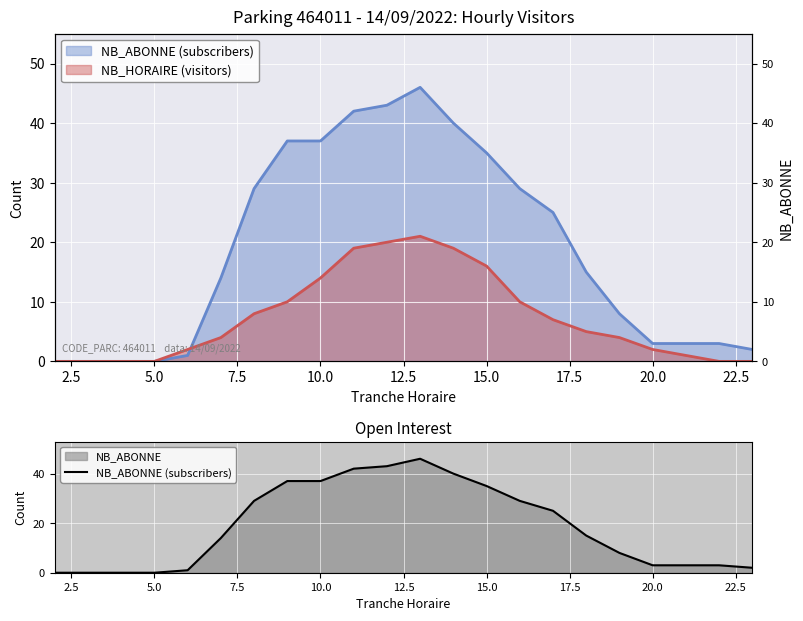

What is the value of the 12th point from the left?

46